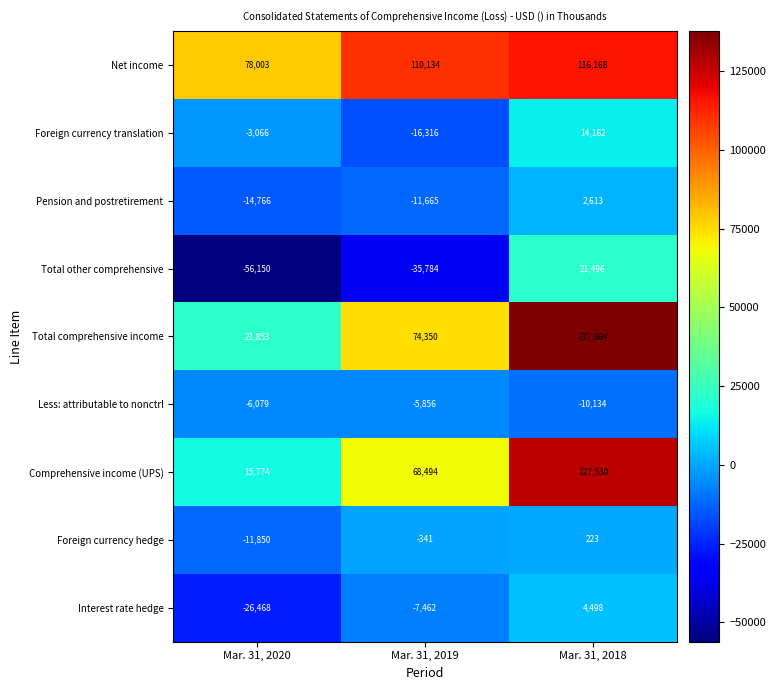

Rank the series at Mar. 31, 2018 from lowest to highest value.

Less: attributable to nonctrl, Foreign currency hedge, Pension and postretirement, Interest rate hedge, Foreign currency translation, Total other comprehensive, Net income, Comprehensive income (UPS), Total comprehensive income